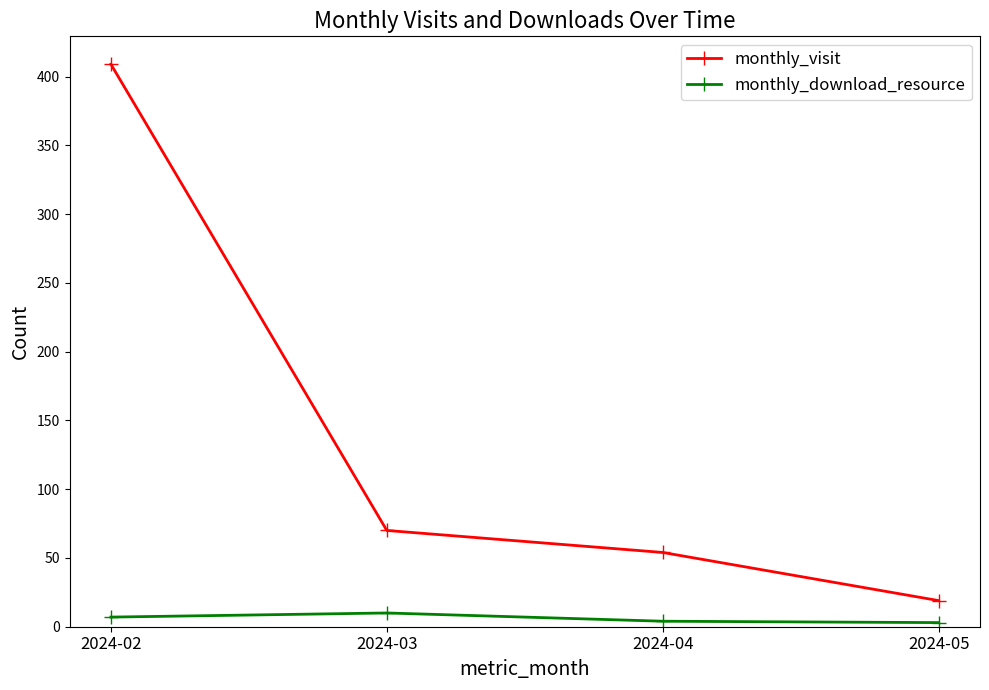

At which category is the sum across all series the highest?

2024-02